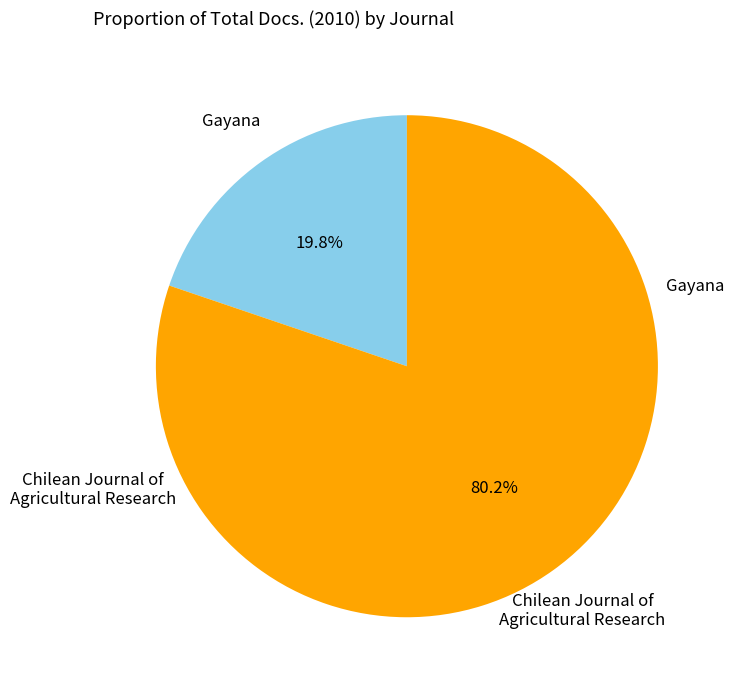

What percentage do Chilean Journal of Agricultural Research and Gayana together represent?

100.0%